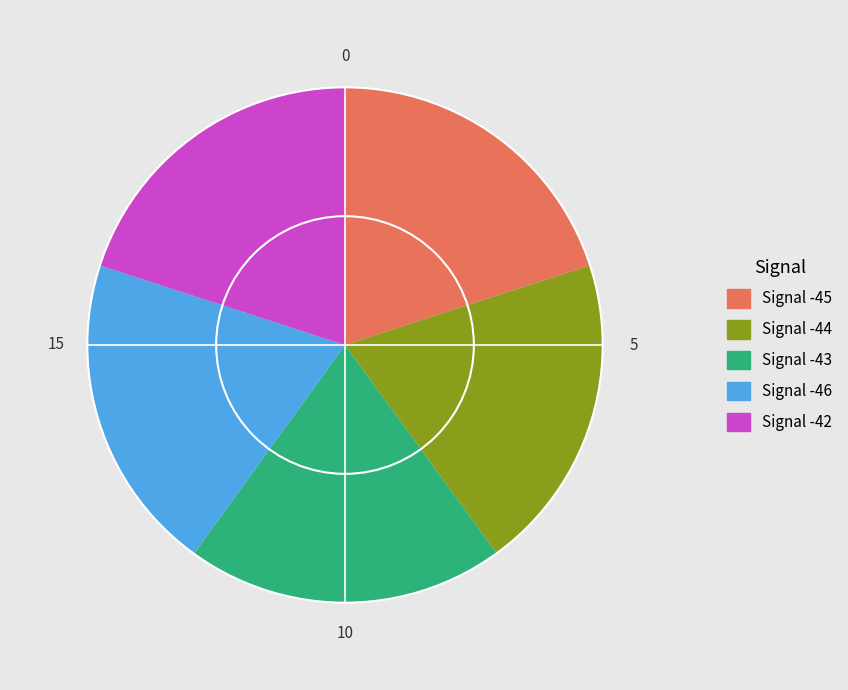

What is the ratio of the value at Signal -46 to the value at Signal -42?

1.0